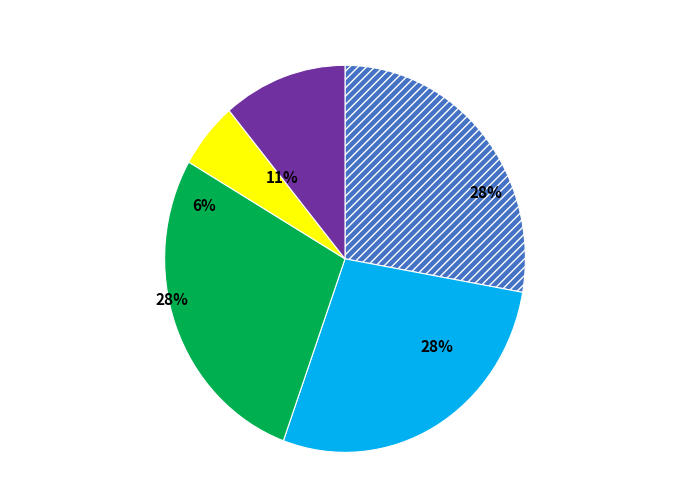

Is 18/11/2024 the majority of the pie?

No